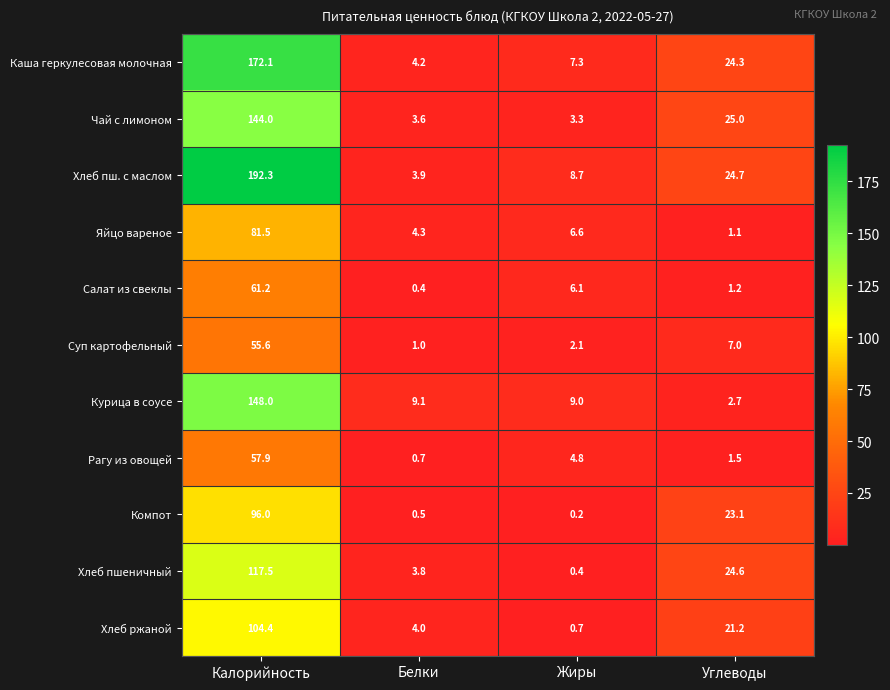

Which series has the largest range (max minus min)?

Хлеб пш. с маслом